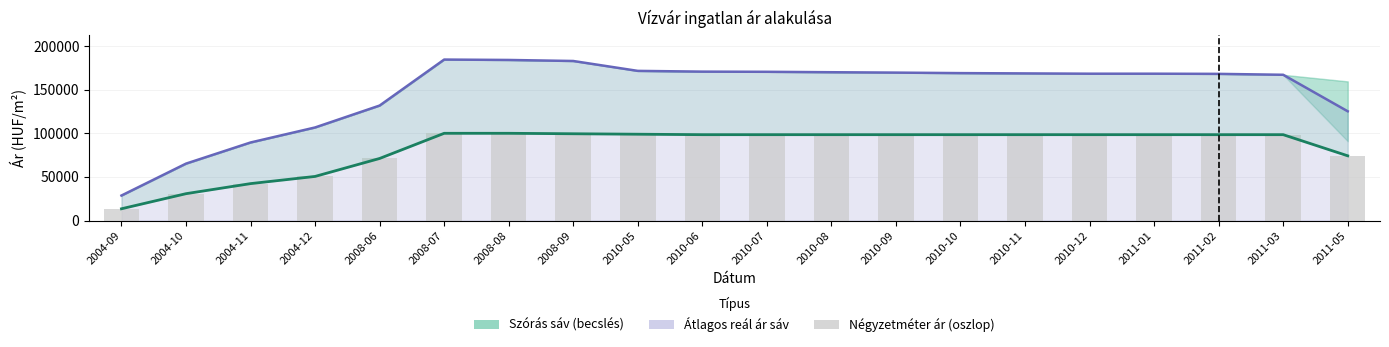

At which label does Átlagos négyzetméter ár reach its minimum?

2004-09